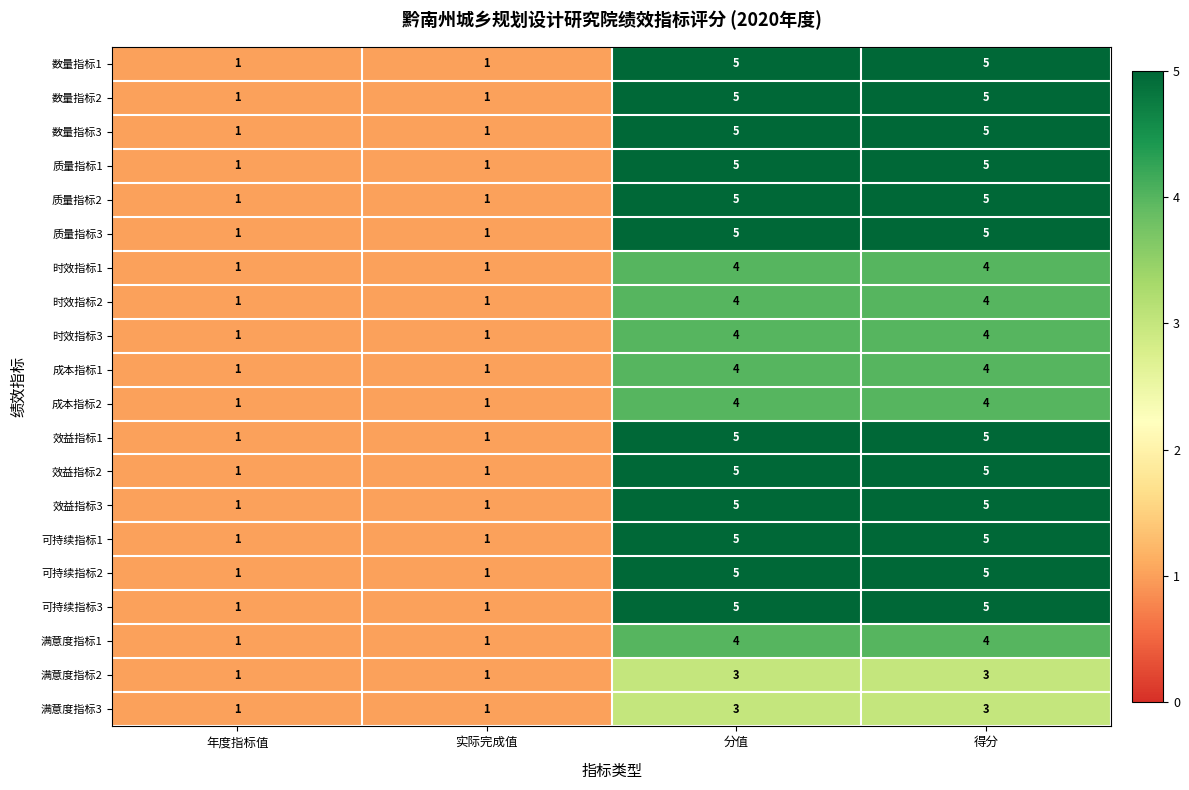

What is the sum of all 质量指标2 values?

12